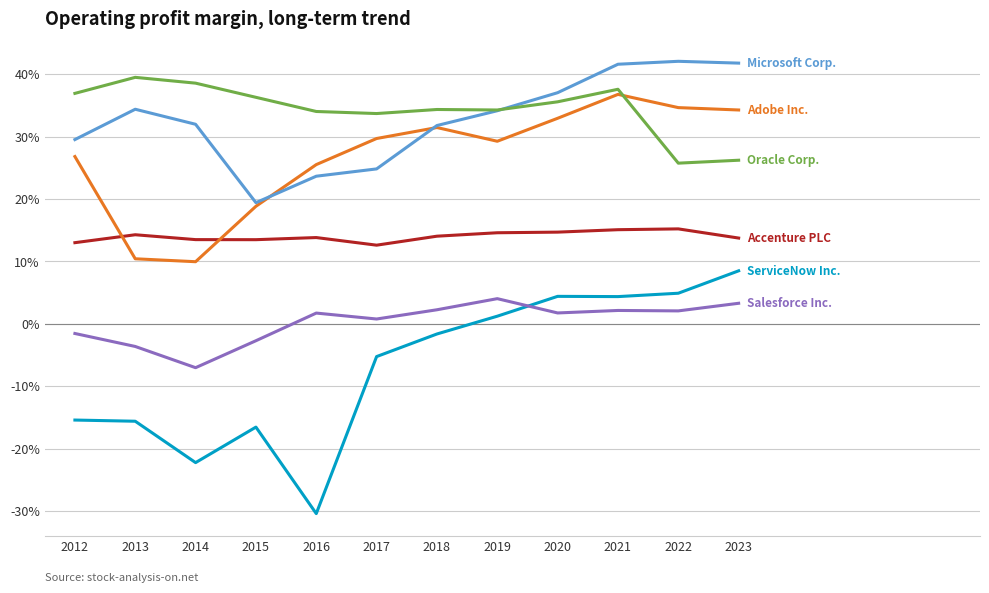

What is the total value across all series at 2016?

0.7